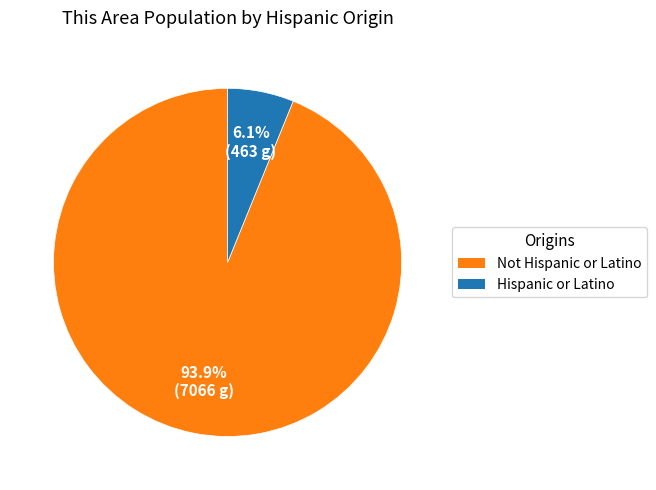

Is there a majority slice in this chart?

Yes